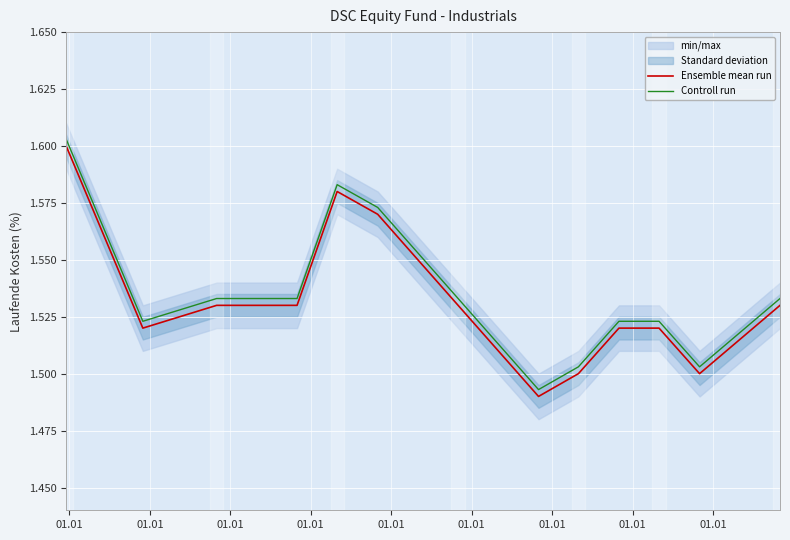

What is the label of the 7th point from the left?

01.01